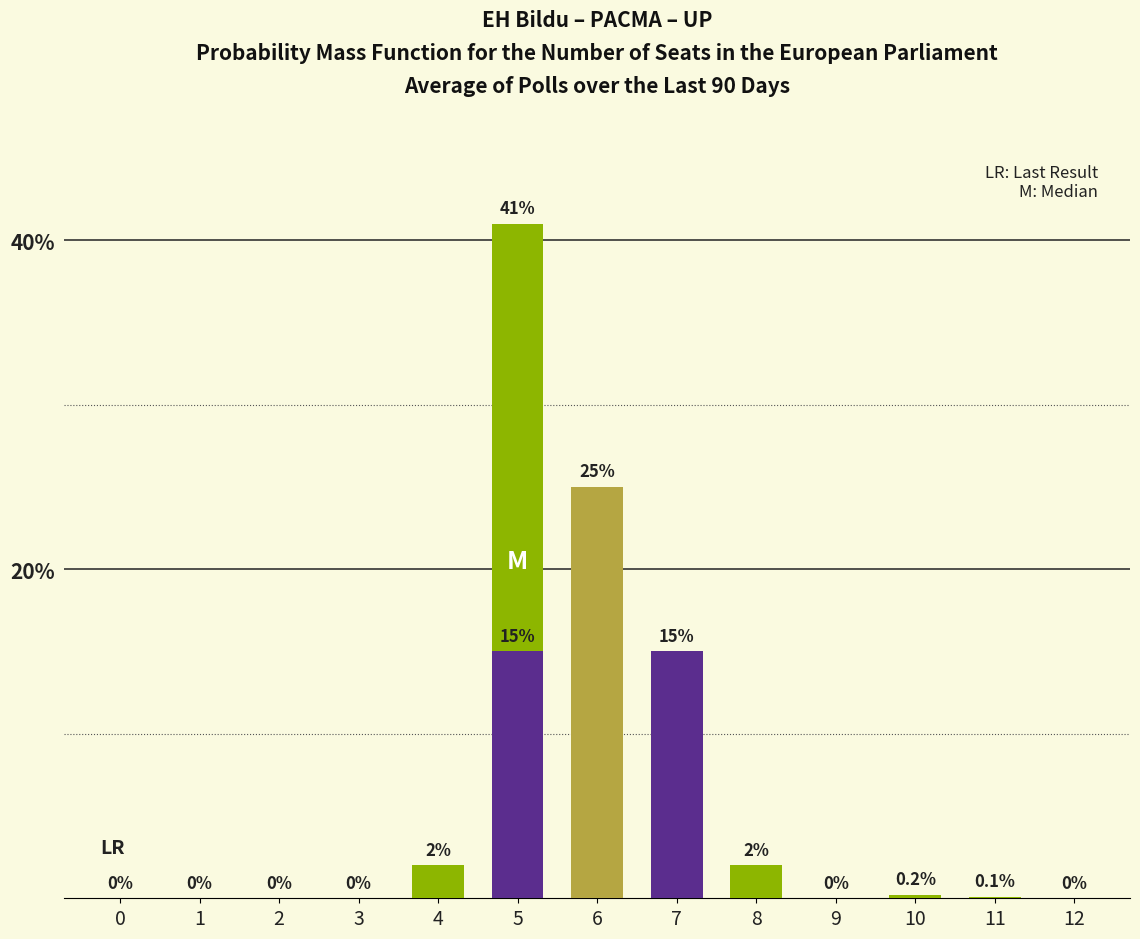

Reading left to right, what are all the values shown in this chart?

bright_green: 0.0	0.0	0.0	0.0	2.0	41.0	0.0	0.0	2.0	0.0	0.2	0.1	0.0
olive: 0.0	0.0	0.0	0.0	0.0	0.0	25.0	0.0	0.0	0.0	0.0	0.0	0.0
purple: 0.0	0.0	0.0	0.0	0.0	15.0	0.0	15.0	0.0	0.0	0.0	0.0	0.0